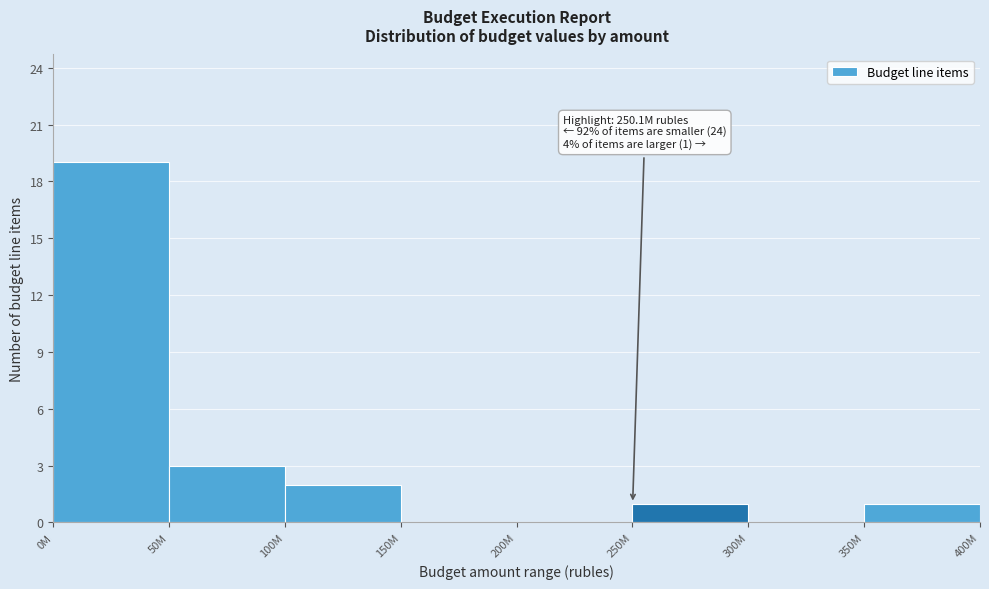

Reading left to right, extract all data points from this chart.

0M=19	50M=3	100M=2	150M=0	200M=0	250M=1	300M=0	350M=1